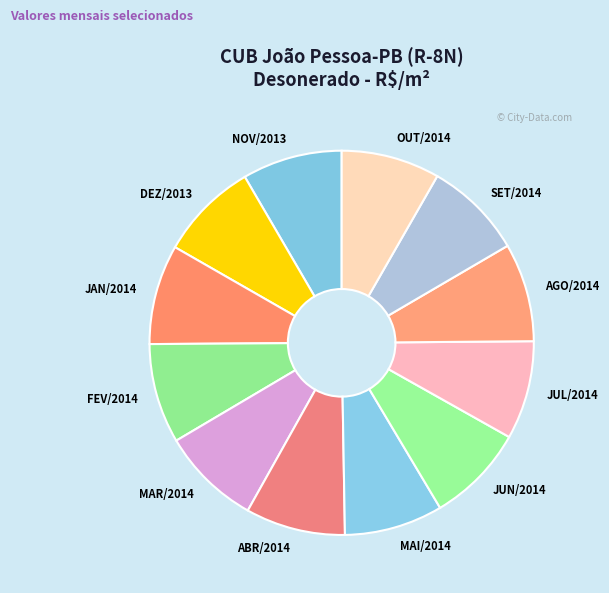

Do FEV/2014 and ABR/2014 together represent more than half of the pie?

No